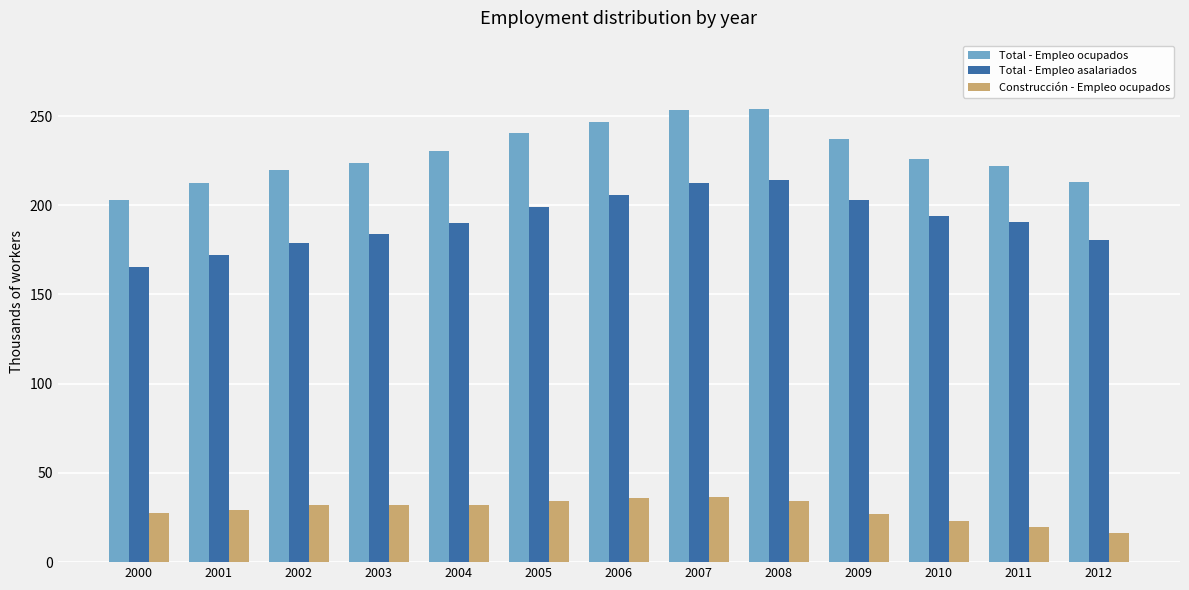

True or false: Total - Empleo asalariados has a value of 309.1 at 2009.

False